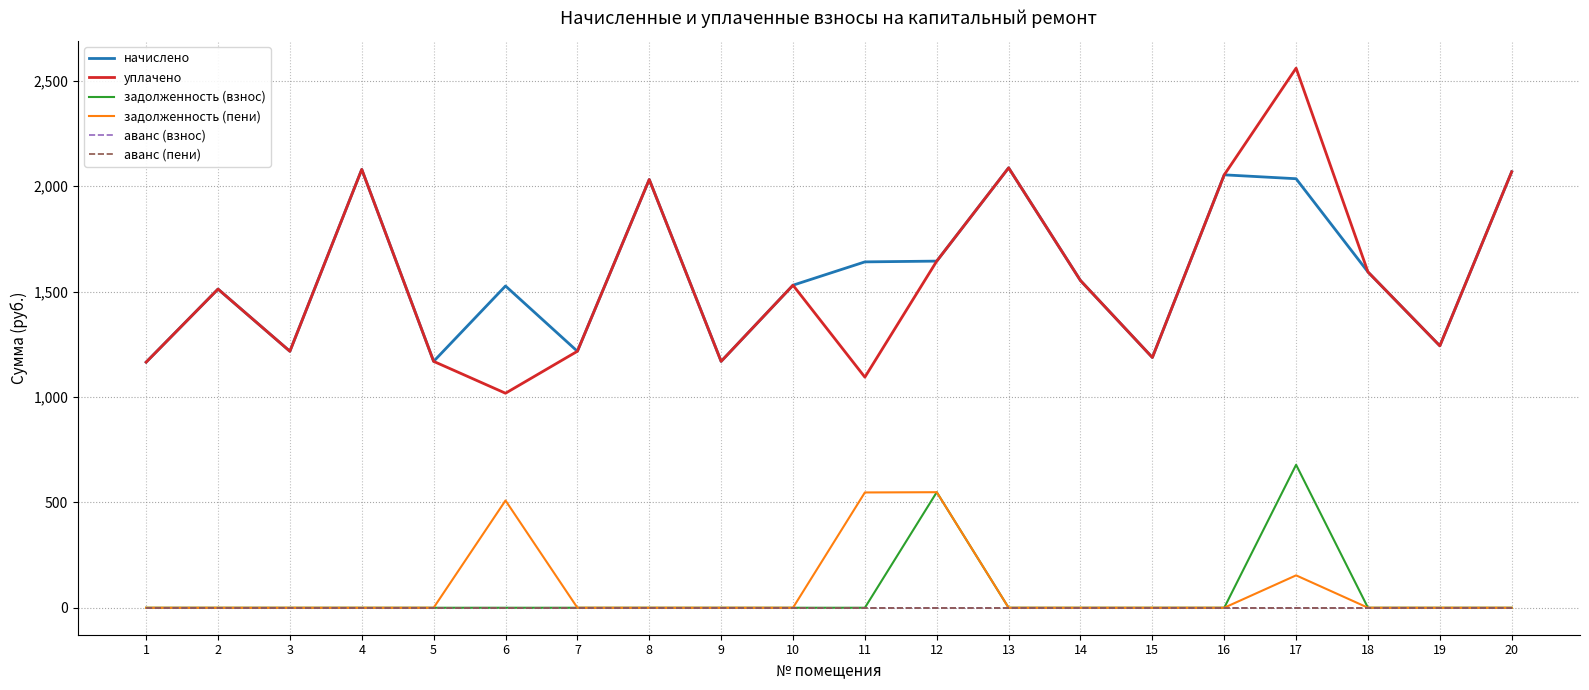

Does the chart have visible grid lines?

Yes